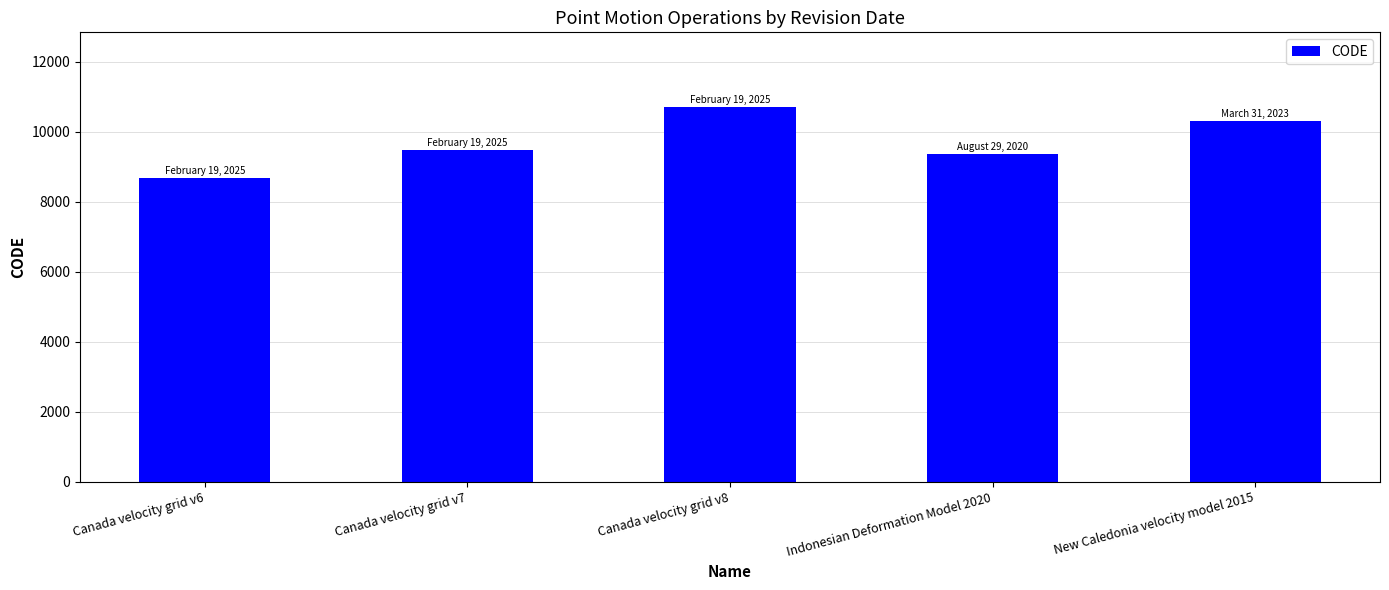

Between New Caledonia velocity model 2015 and Canada velocity grid v8, which is larger?

Canada velocity grid v8